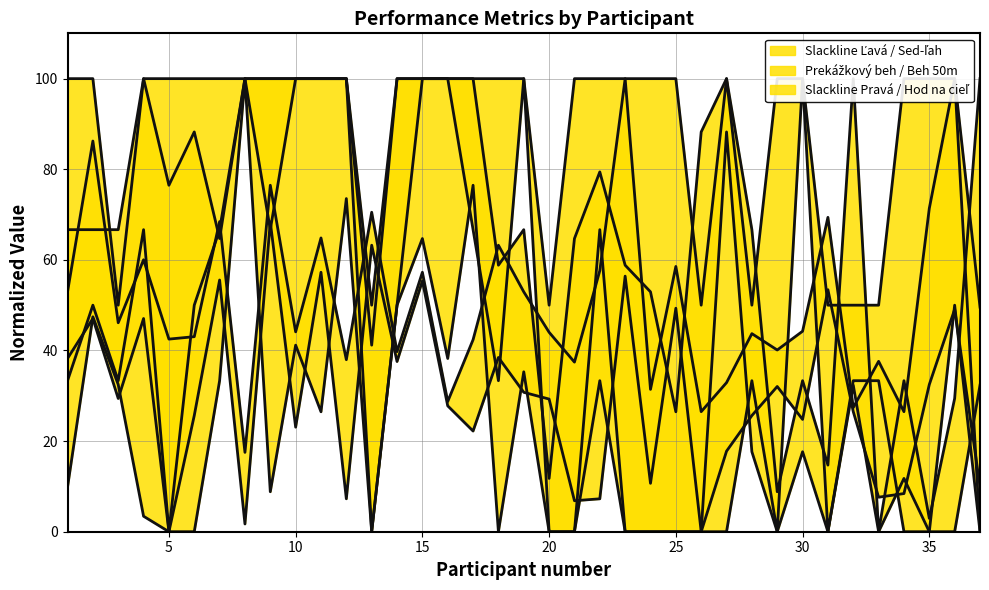

What is the average value of the Slackline Ľavá (lower) series?

26.4